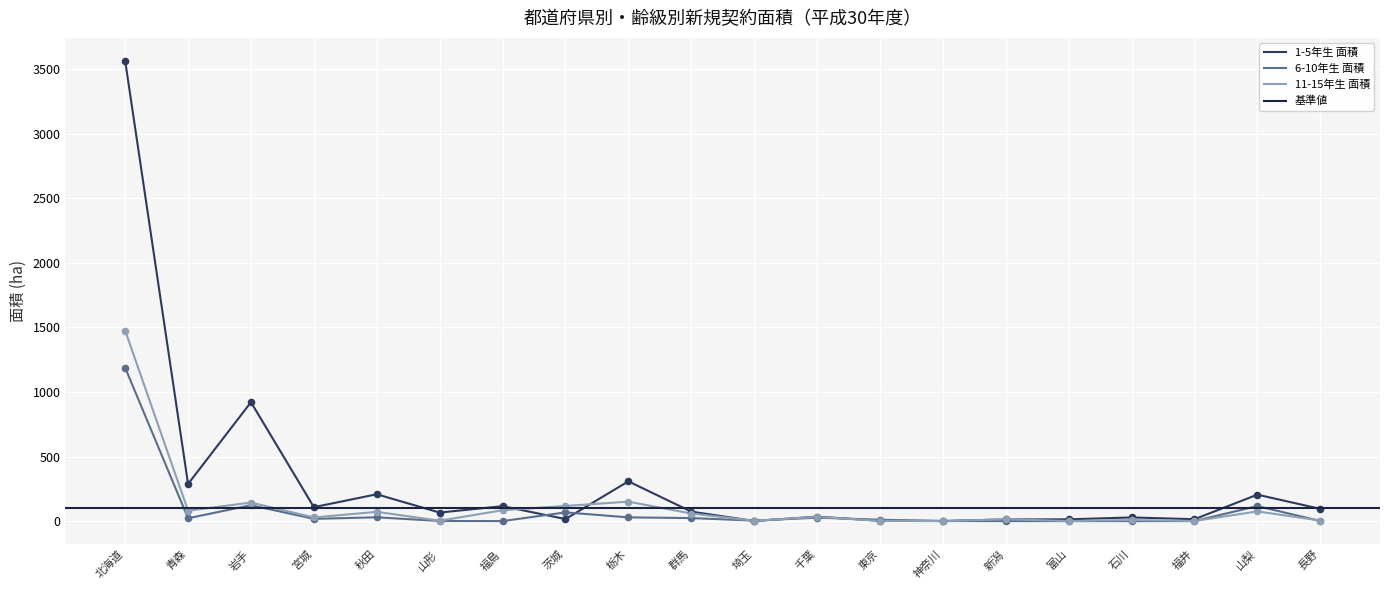

What is the total value across all series at 山形?

70.0